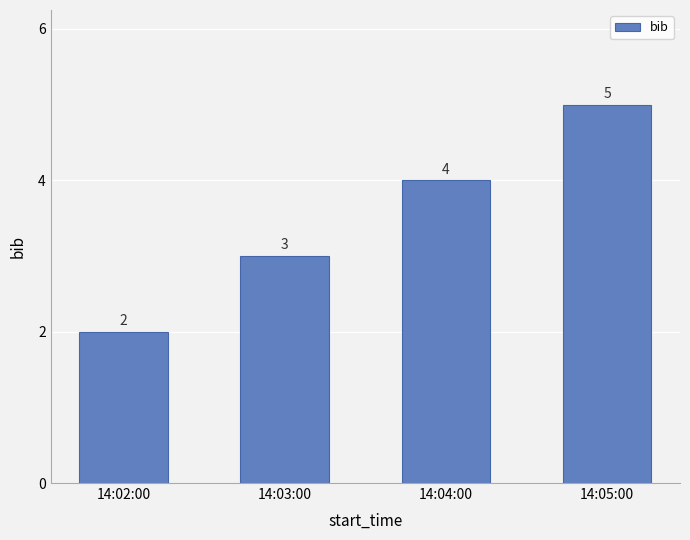

Between 14:05:00 and 14:04:00, which is larger?

14:05:00